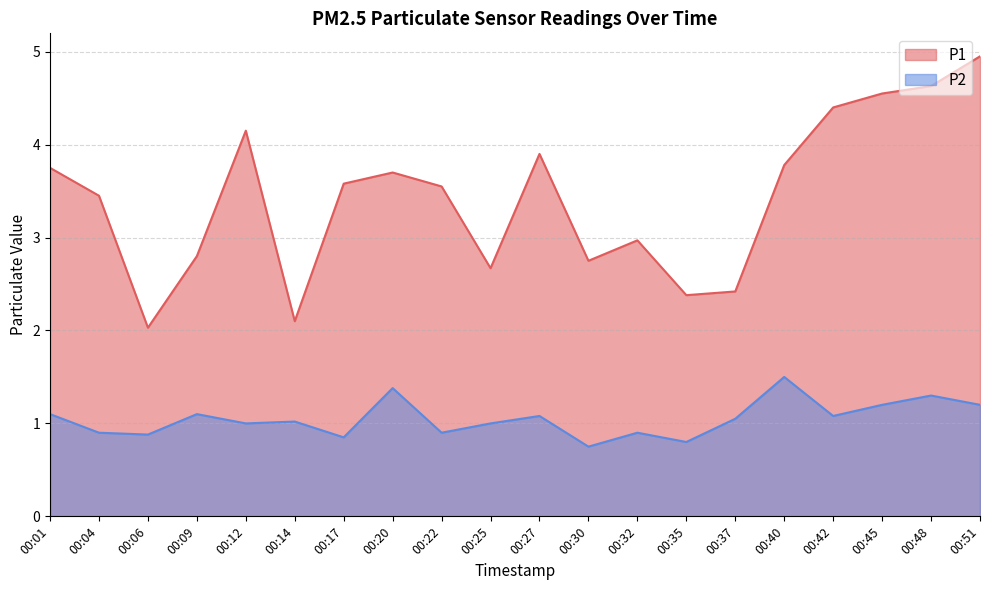

What is the spread (max minus min) of values at 00:12?

3.2